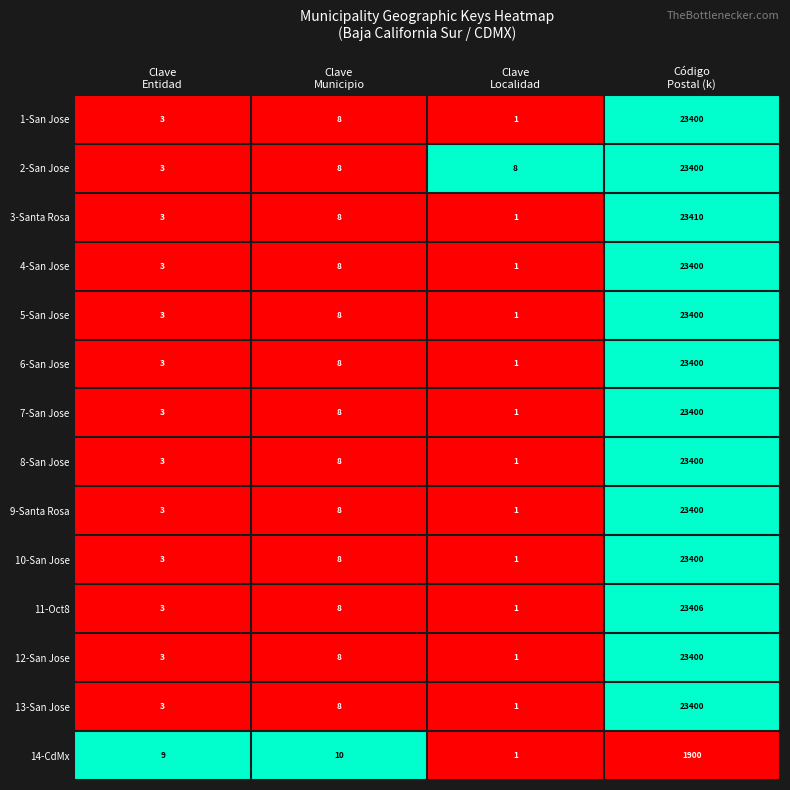

What is the spread (max minus min) of values at Clave
Municipio?

2